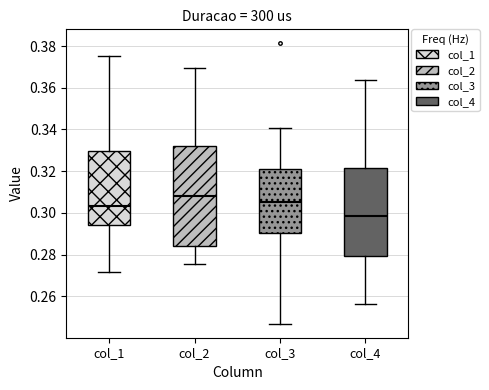

Where is the upper edge of the box for col_2 on the y-axis? The values are not printed on the chart, so give them approximately, as read against the axis.

0.332